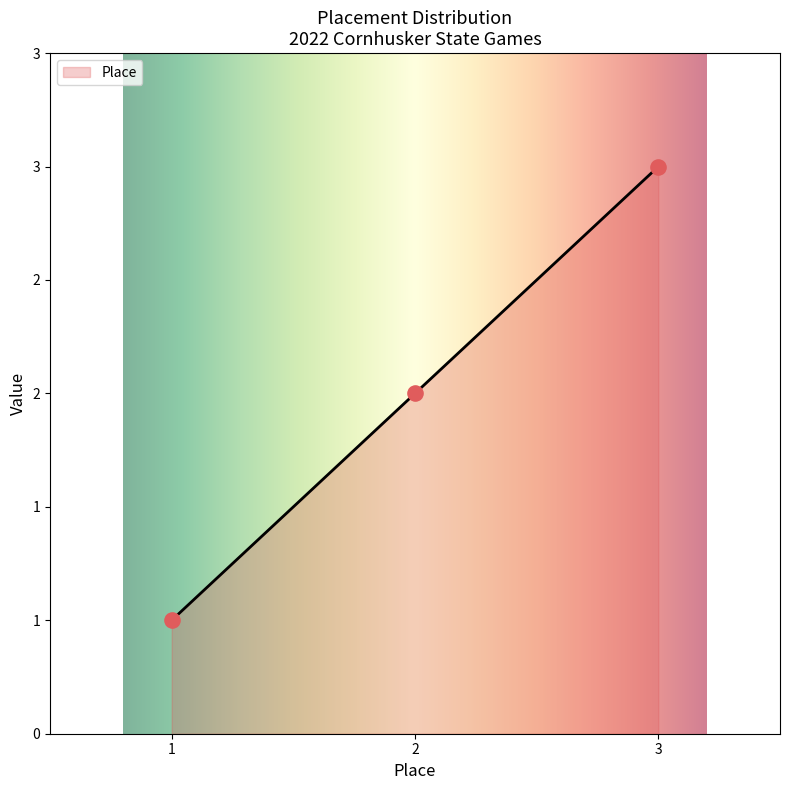

What is the change in value from 1 to 2?

+1